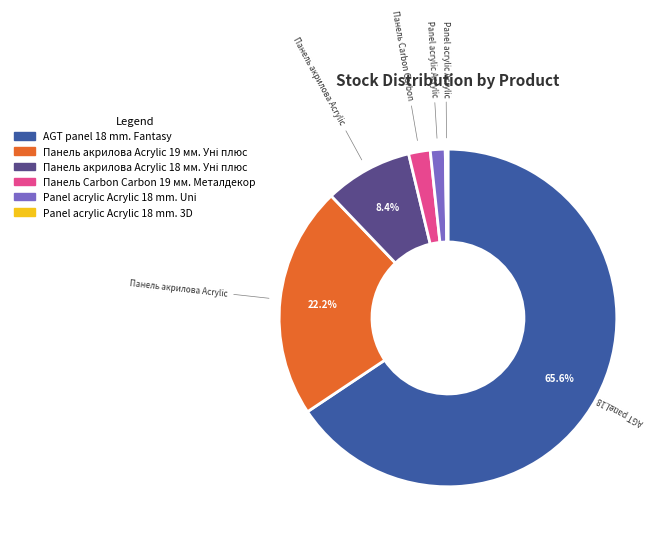

Does any single category account for the majority?

Yes